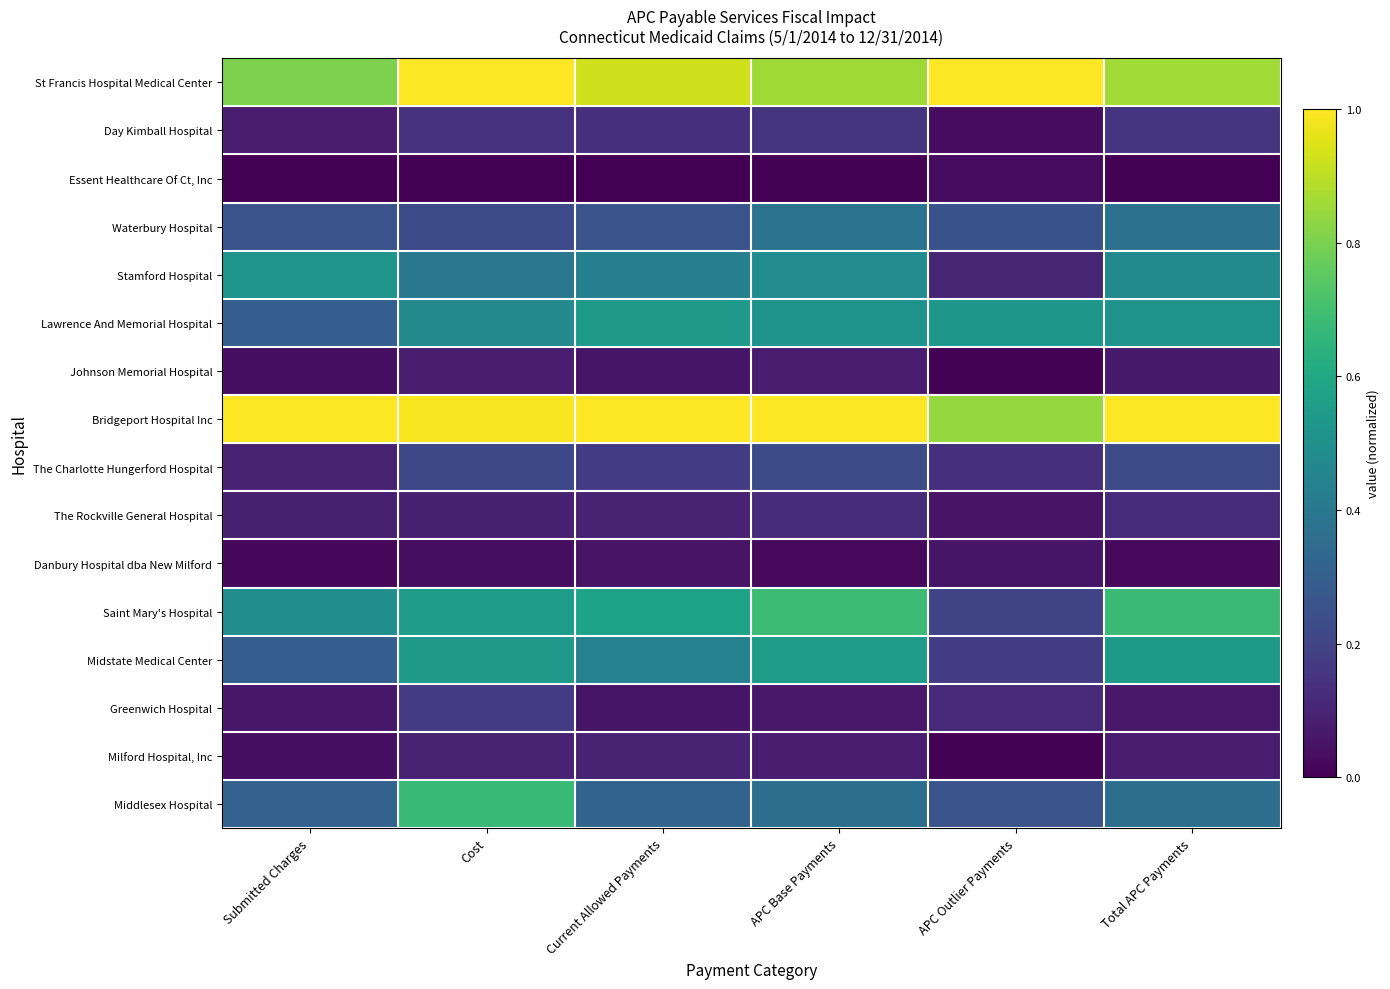

At APC Base Payments, list the series in order from largest to smallest.

Bridgeport Hospital Inc, St Francis Hospital Medical Center, Saint Mary's Hospital, Midstate Medical Center, Lawrence And Memorial Hospital, Stamford Hospital, Waterbury Hospital, Middlesex Hospital, The Charlotte Hungerford Hospital, Day Kimball Hospital, The Rockville General Hospital, Milford Hospital, Inc, Johnson Memorial Hospital, Greenwich Hospital, Danbury Hospital dba New Milford, Essent Healthcare Of Ct, Inc